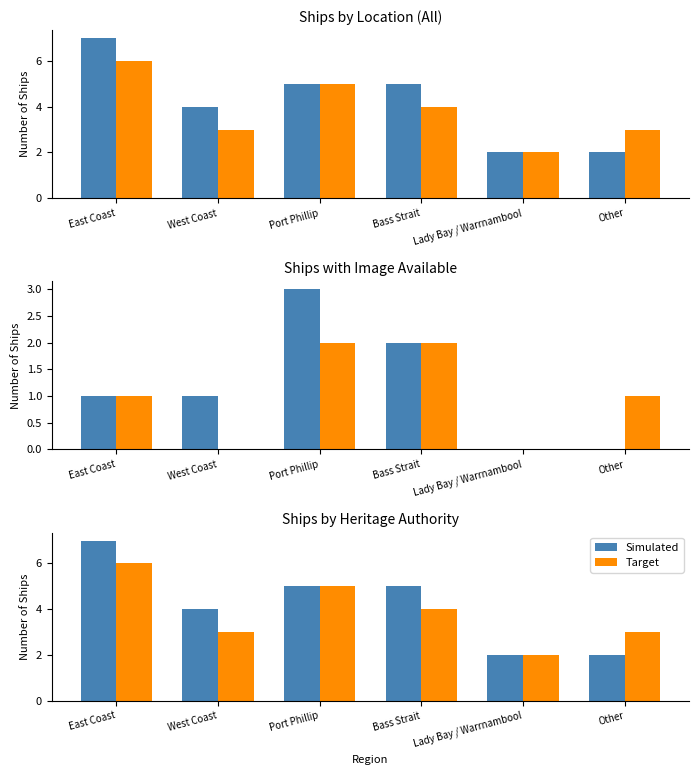

What is the difference between the second highest and second lowest values in the Target series?

2